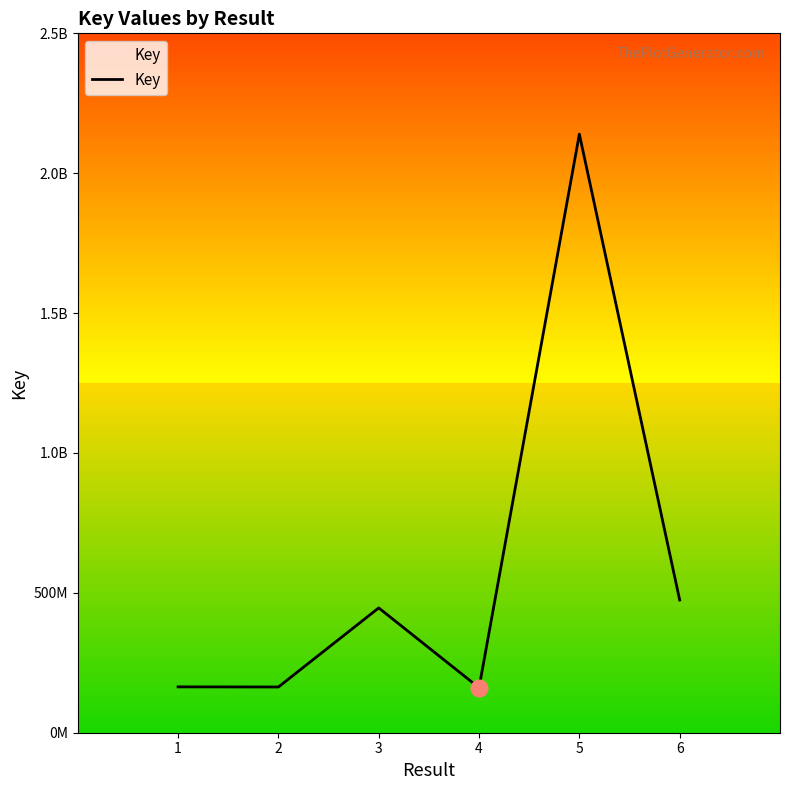

Which category has the lowest value across all series?

4